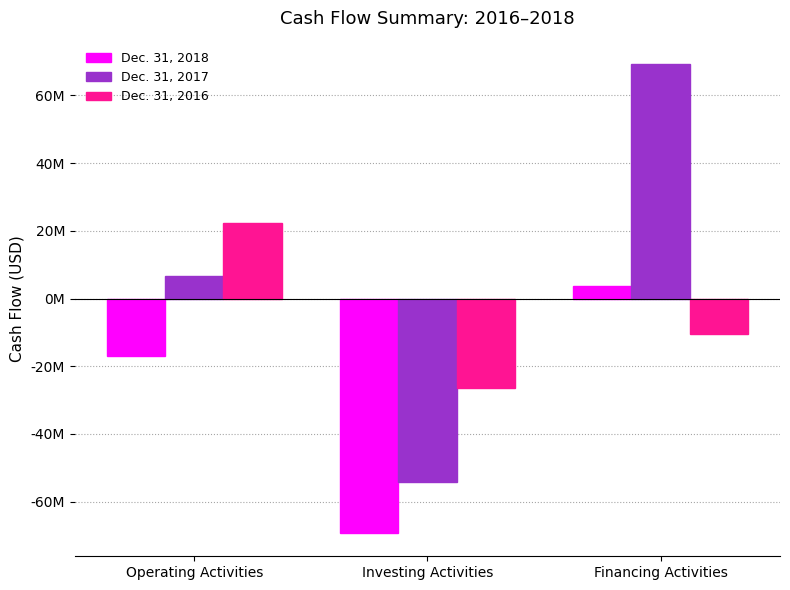

At which label does Dec. 31, 2018 reach its peak?

Financing Activities